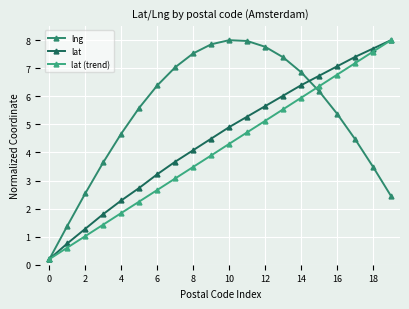

What is the difference between the second highest and minimum values in the lat (trend) series?

7.4